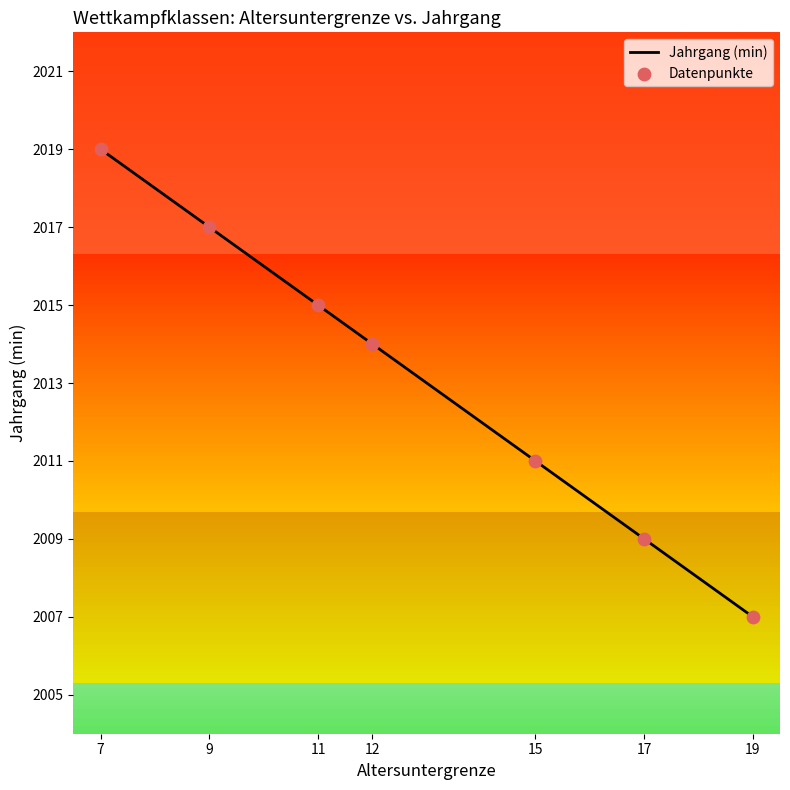

Approximately how many times larger is the value at 11 compared to 9?

1.0